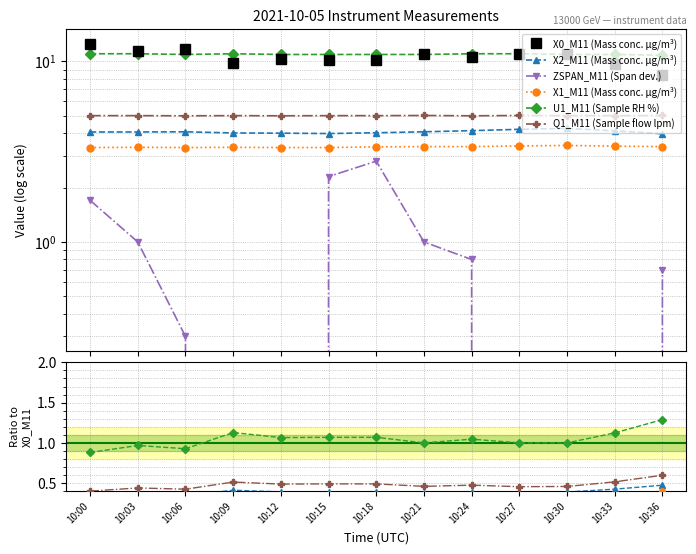

Is the value of X0_M11 (Mass conc. μg/m³) at 10:27 greater than the value of X2_M11 (Mass conc. μg/m³) at 10:33?

Yes